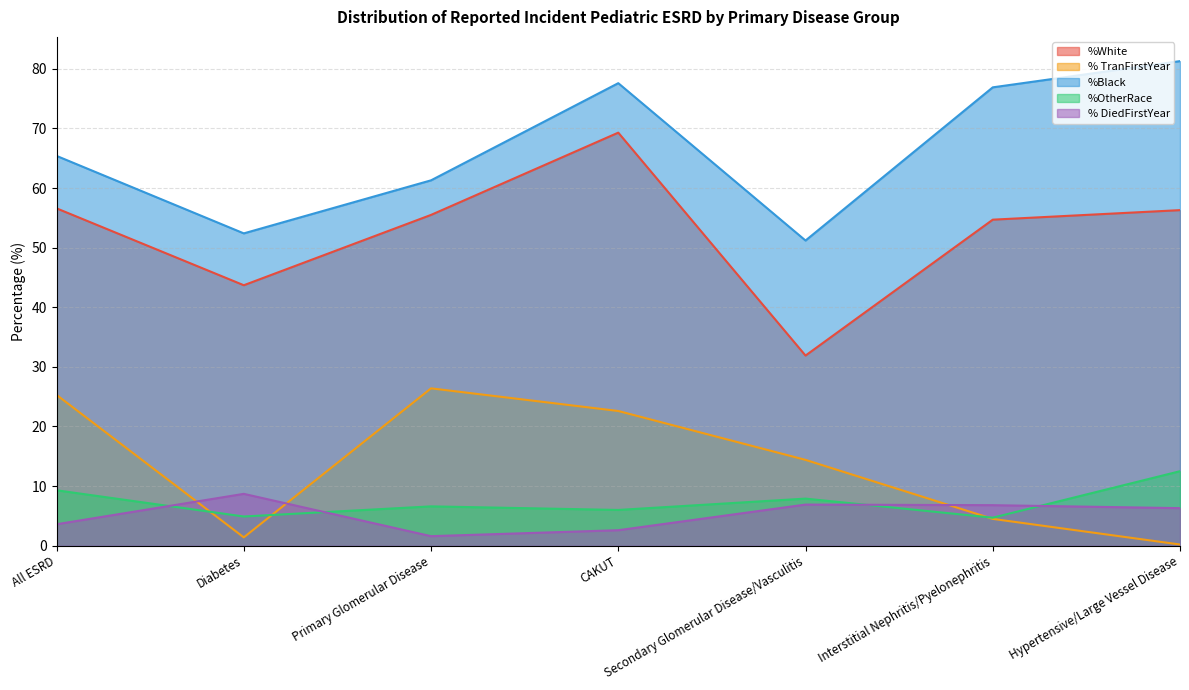

At which category is the sum across all series the highest?

CAKUT